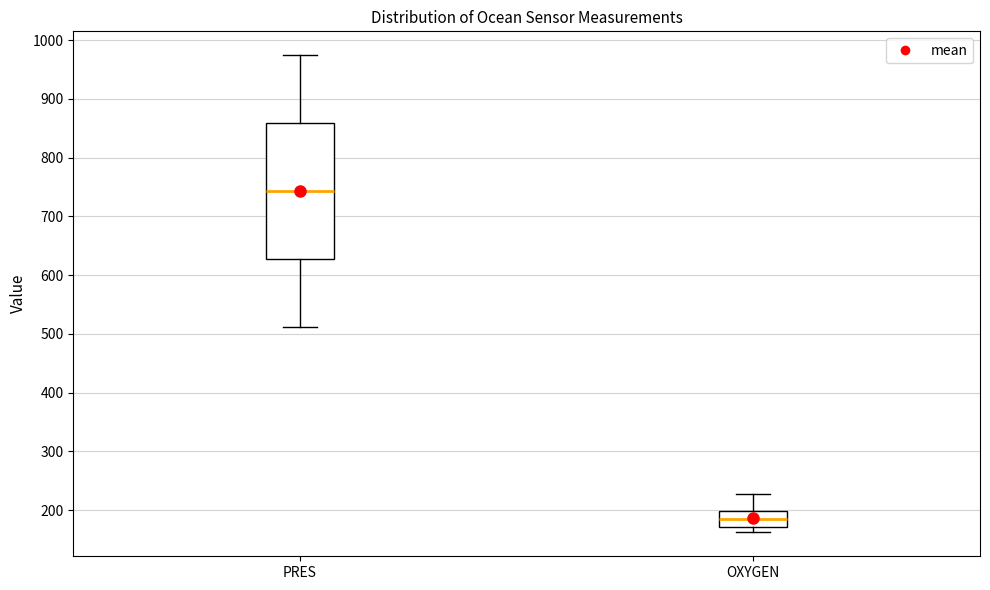

Reading left to right, transcribe this box plot: for each box, give where its median line is, the range the box spans, and where its two whiskers end, as read against the y-axis. The values are not printed on the chart, so give them approximately, as read against the axis.

PRES: median 740, box 630 to 860, whiskers 510 to 970
OXYGEN: median 180, box 170 to 200, whiskers 160 to 230